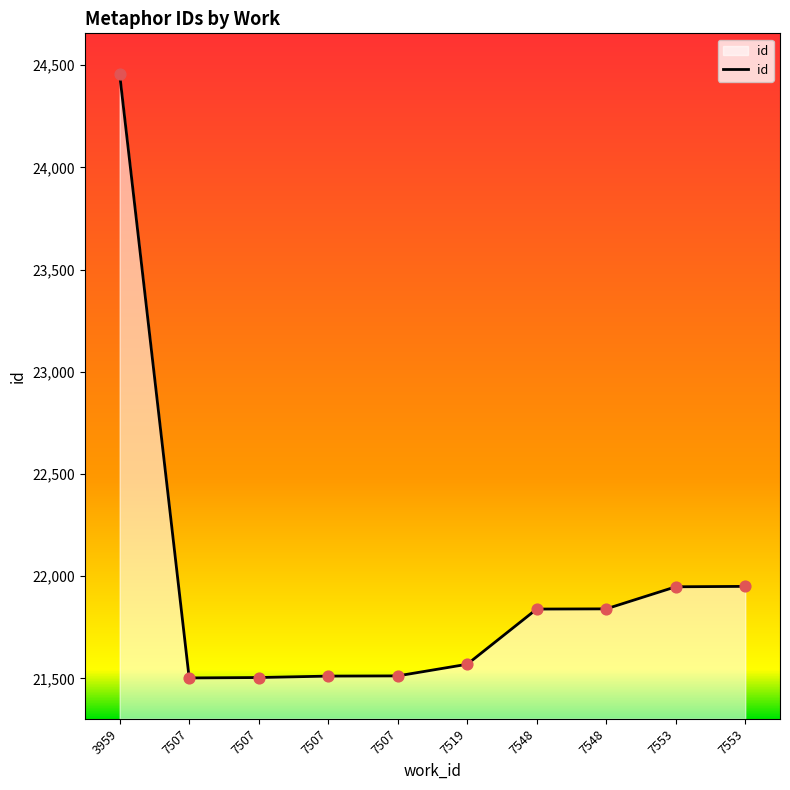

Is this an area chart (filled region under the line)?

Yes